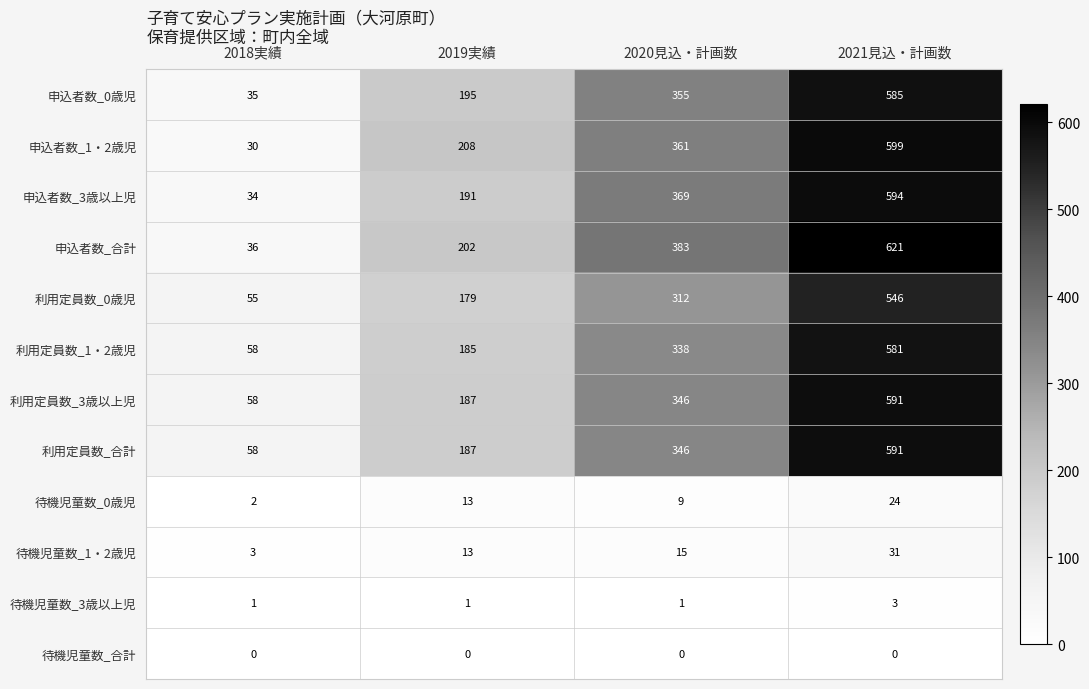

The value of 利用定員数_合計 at 2019実績 is 187. True or false?

True